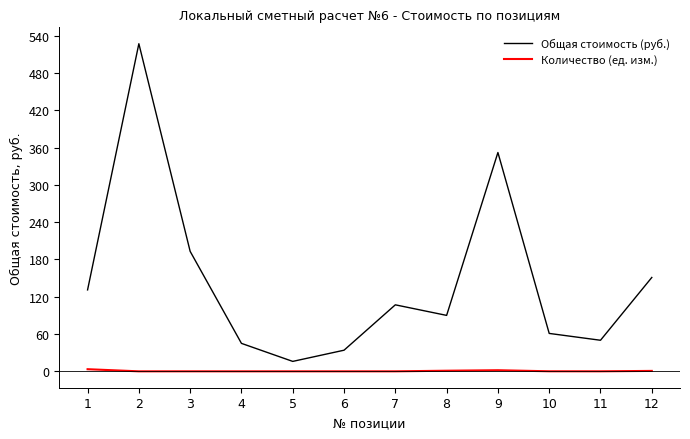

Which series has the largest range (max minus min)?

Общая стоимость (руб.)